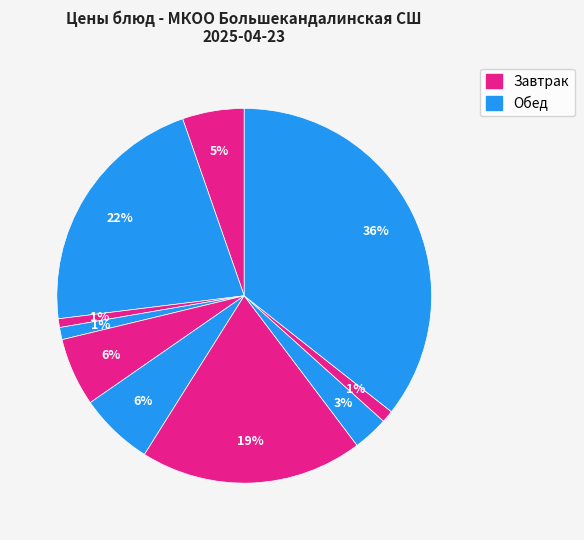

How many segments does this pie chart have?

10